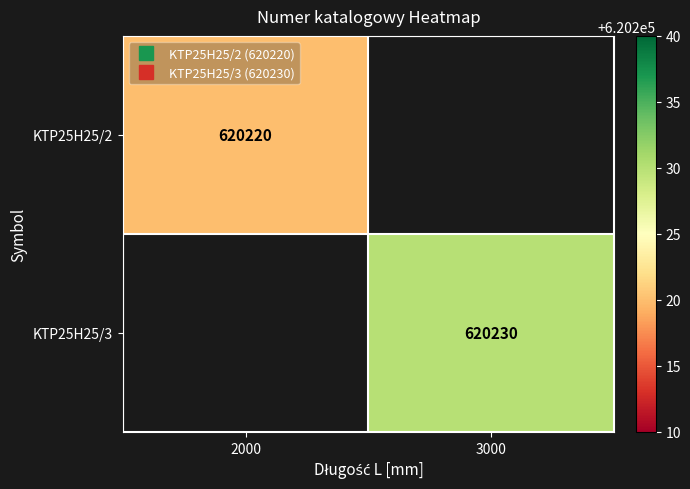

At how many categories does at least one series exceed 620220?

1